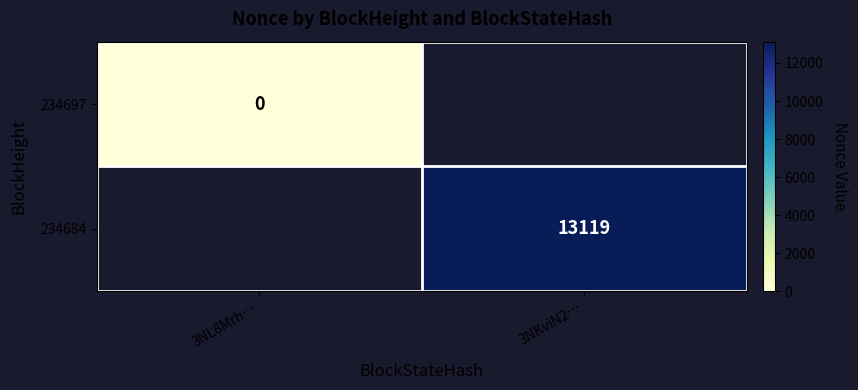

Is it true that 234684 equals 13119 at 3NKviN2…?

True